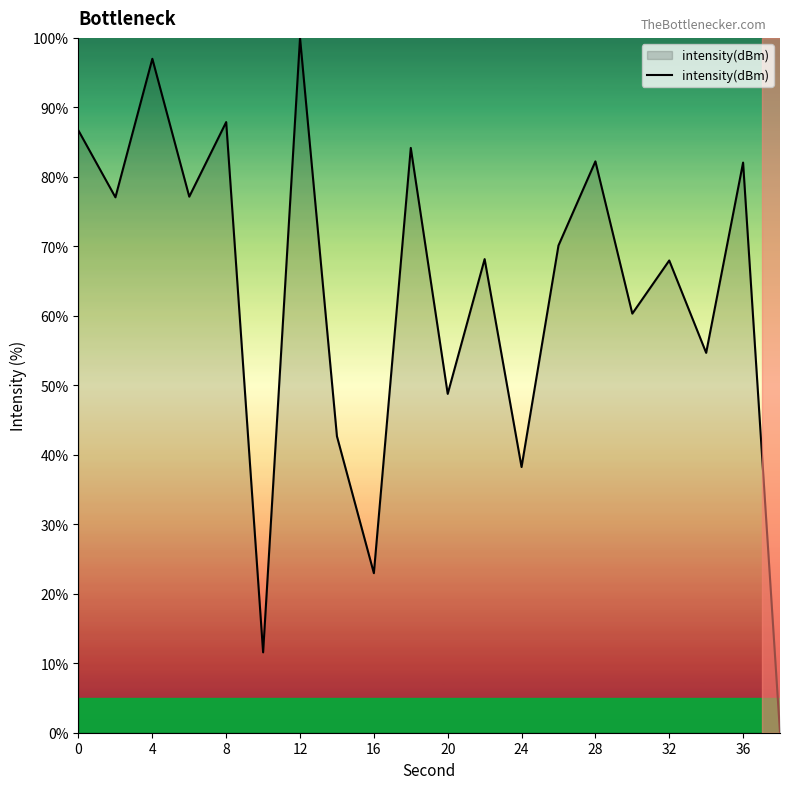

What is the difference between the maximum and minimum values?

100.0